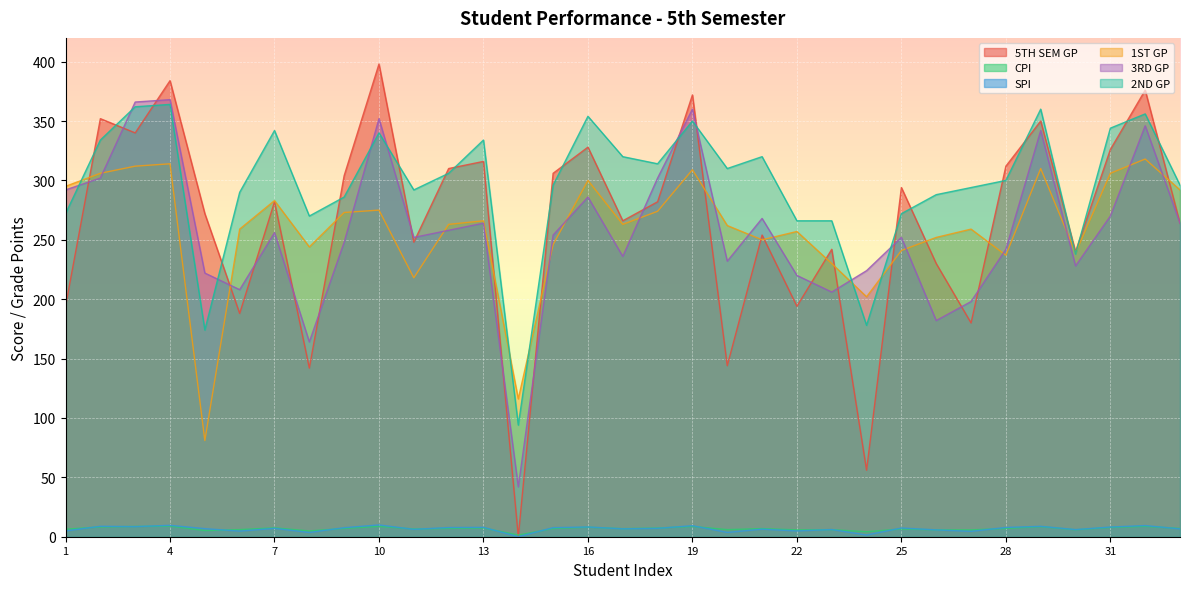

What value does the SPI series have at 12?

310.0